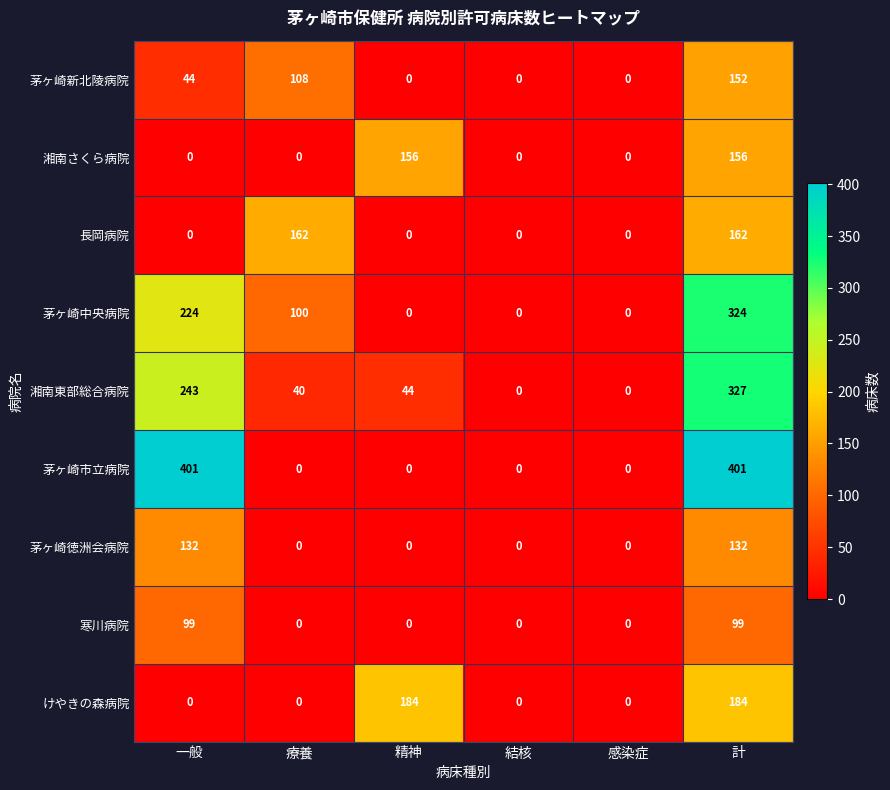

Rank the series by their maximum value, from highest to lowest.

茅ヶ崎市立病院, 湘南東部総合病院, 茅ヶ崎中央病院, けやきの森病院, 長岡病院, 湘南さくら病院, 茅ヶ崎新北陵病院, 茅ヶ崎徳洲会病院, 寒川病院